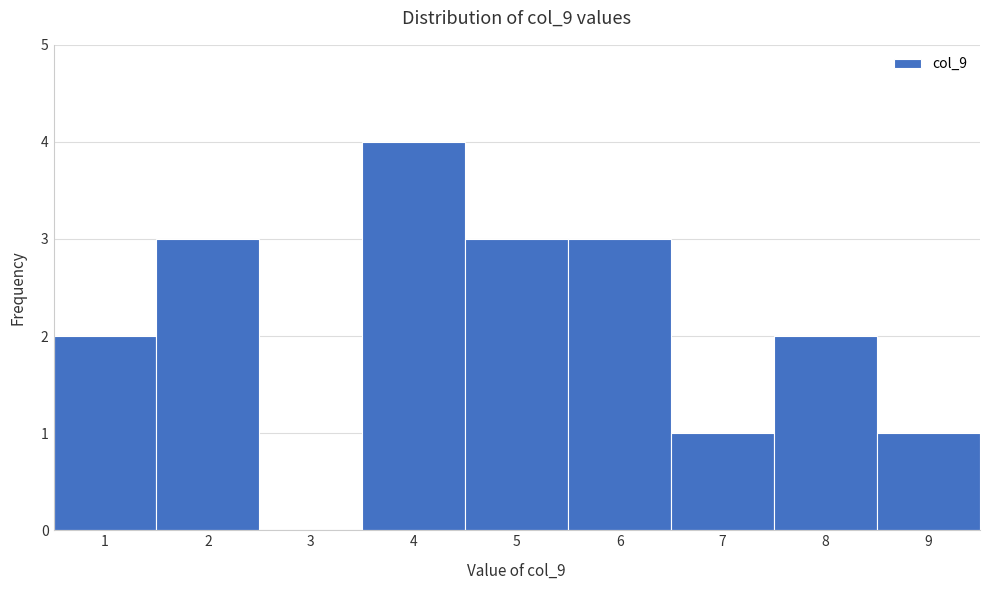

Reading left to right, transcribe all the data shown in this chart.

1=2	2=3	3=0	4=4	5=3	6=3	7=1	8=2	9=1